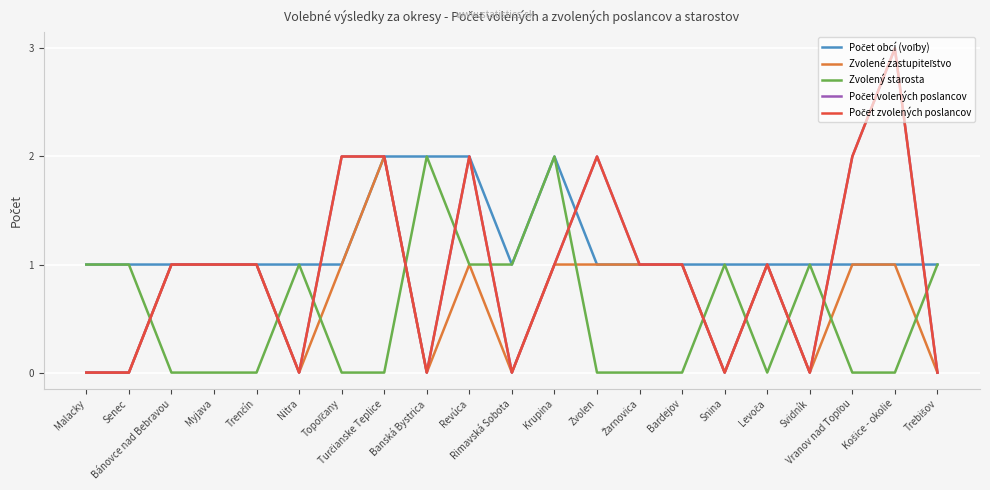

How many times do Počet volených poslancov and Počet obcí (voľby) cross each other?

4